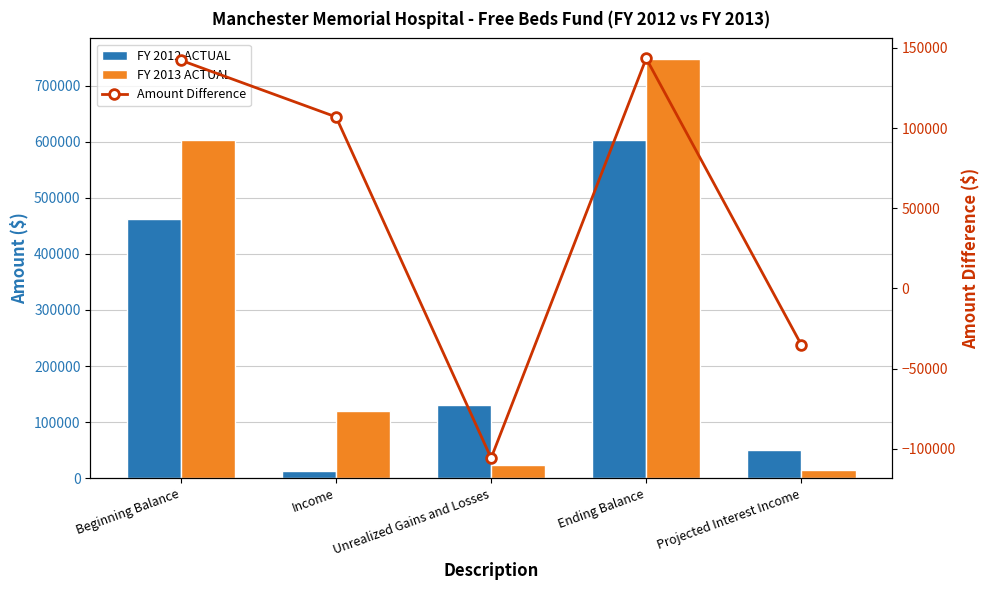

Which category has the lowest value across all series?

Unrealized Gains and Losses